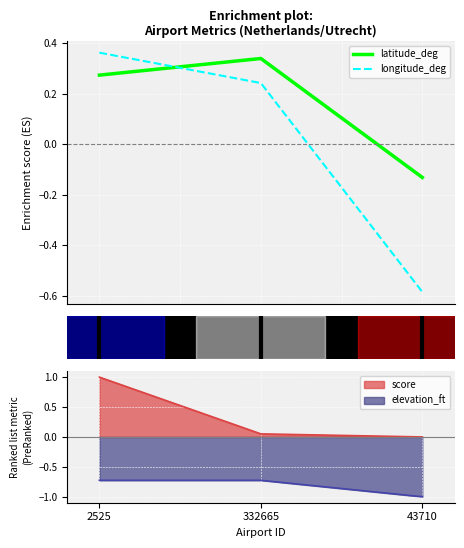

Between 2525 and 43710, which is larger?

2525